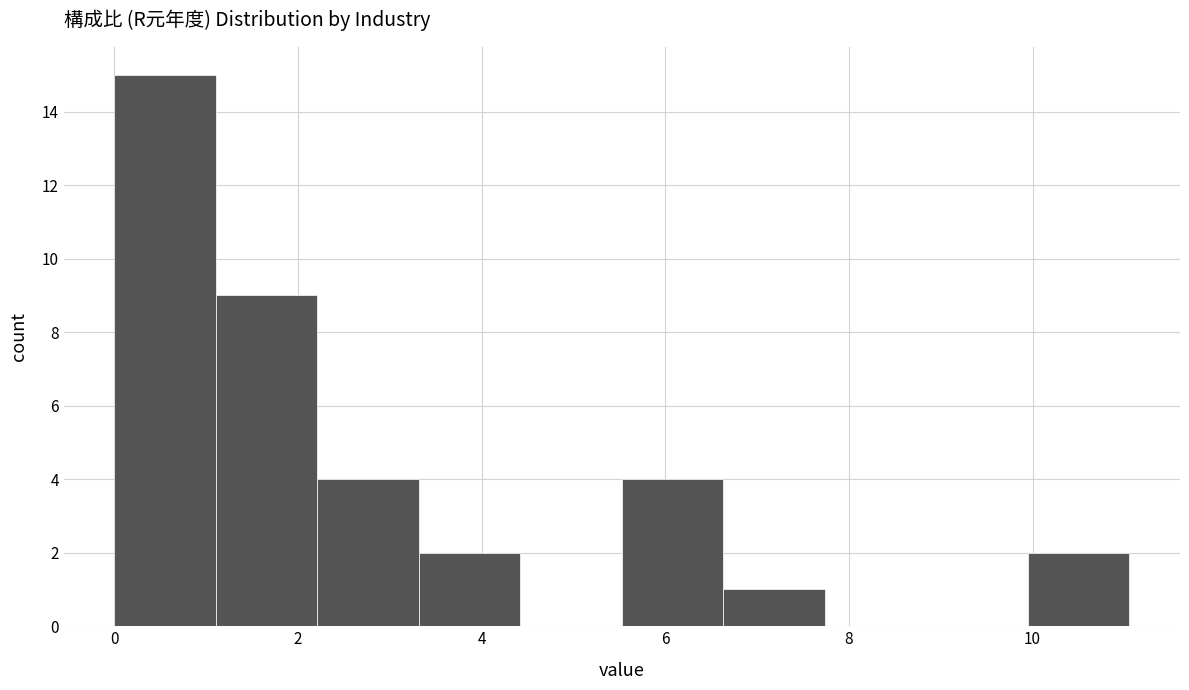

Reading left to right, list every bar in this chart as the range it spans on the x-axis followed by its height. Neither the bar edges nor the heights are printed on the chart, so give them approximately, as read against the axes.

0.0 to 1.2: 15
1.2 to 2.2: 9
2.2 to 3.4: 4
3.4 to 4.4: 2
4.4 to 5.6: 0
5.6 to 6.6: 4
6.6 to 7.8: 1
7.8 to 8.8: 0
8.8 to 10.0: 0
10.0 to 11.0: 2